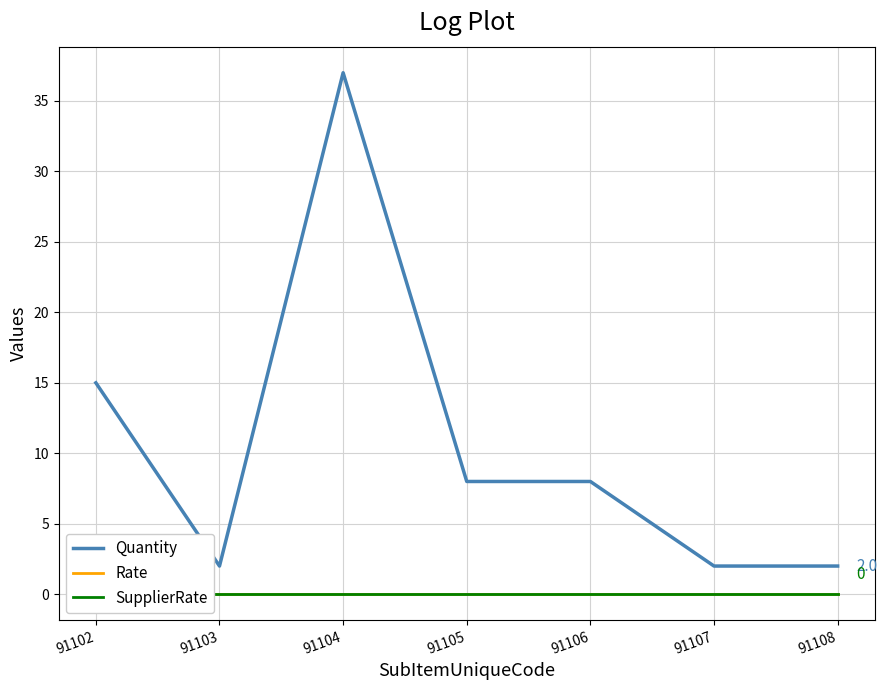

What are all the series names shown in the legend?

Quantity, Rate, SupplierRate